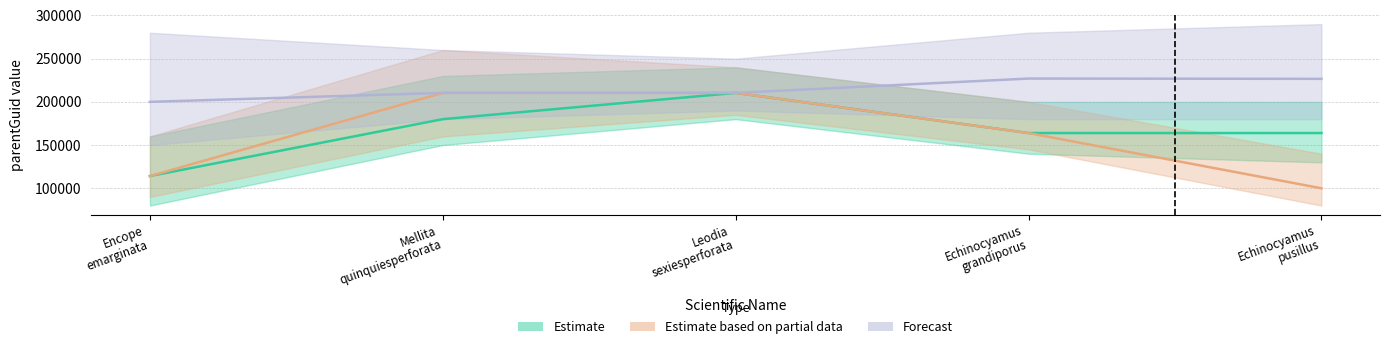

What is the average value of the Estimate based on partial data series?

159776